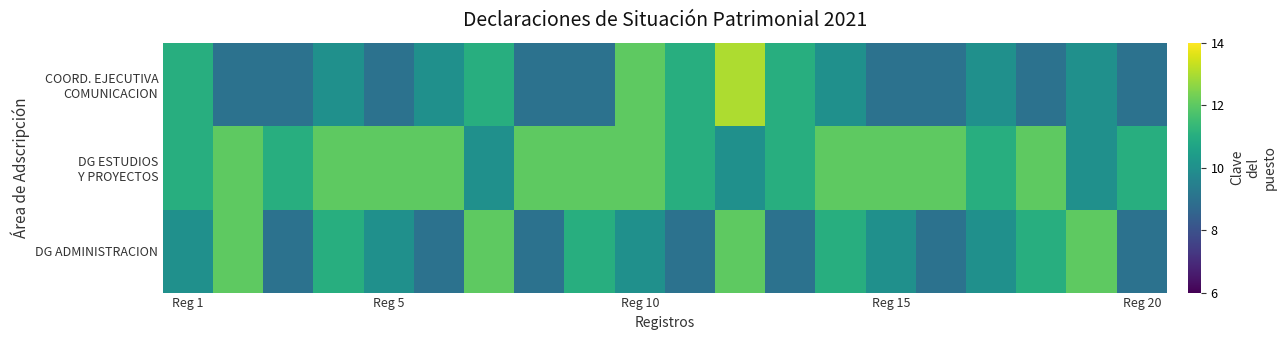

Which series has the largest total across all categories?

DG ESTUDIOS Y PROYECTOS